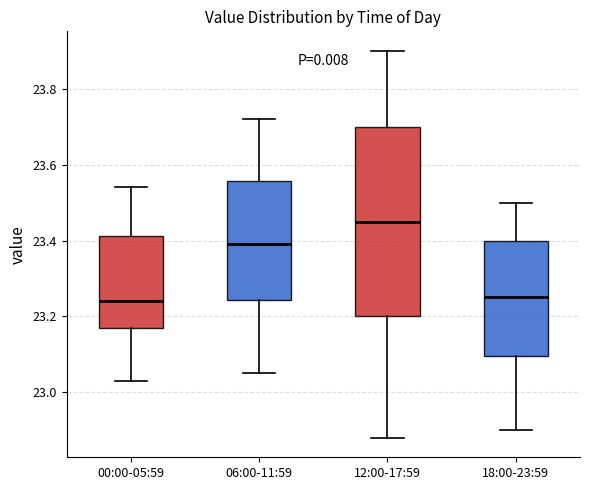

Reading left to right, transcribe this box plot: for each box, give where its median line is, the range the box spans, and where its two whiskers end, as read against the y-axis. The values are not printed on the chart, so give them approximately, as read against the axis.

00:00-05:59: median 23.24, box 23.18 to 23.42, whiskers 23.04 to 23.54
06:00-11:59: median 23.40, box 23.24 to 23.56, whiskers 23.06 to 23.72
12:00-17:59: median 23.46, box 23.20 to 23.70, whiskers 22.88 to 23.90
18:00-23:59: median 23.26, box 23.10 to 23.40, whiskers 22.90 to 23.50